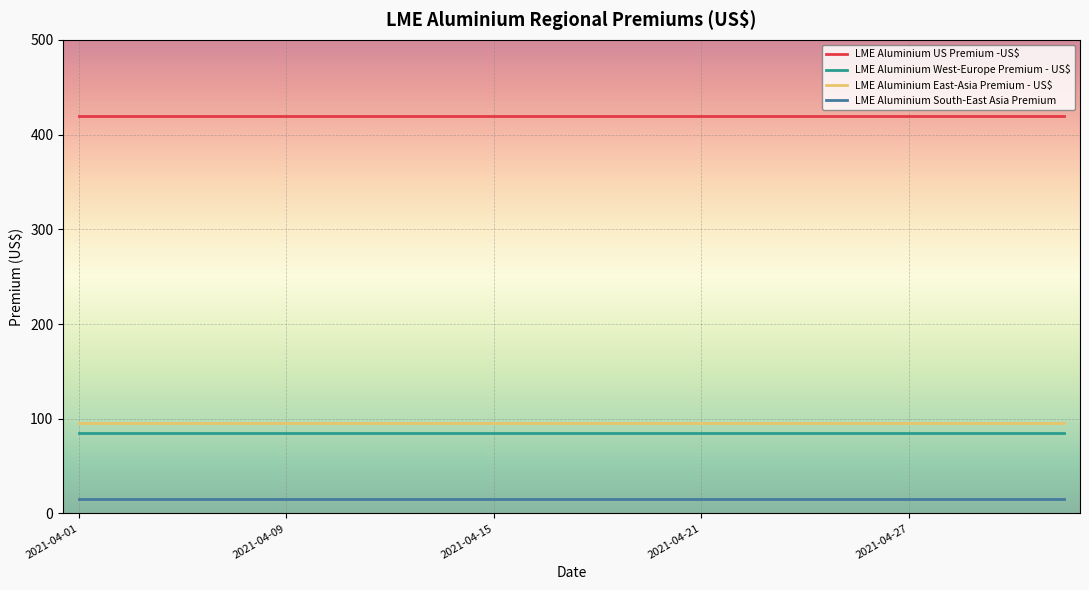

Reading left to right, what are all the values shown in this chart?

LME Aluminium US Premium -US$: 420	420	420	420	420	420	420	420	420	420	420	420	420	420	420	420	420	420	420	420
LME Aluminium West-Europe Premium - US$: 85	85	85	85	85	85	85	85	85	85	85	85	85	85	85	85	85	85	85	85
LME Aluminium East-Asia Premium - US$: 95	95	95	95	95	95	95	95	95	95	95	95	95	95	95	95	95	95	95	95
LME Aluminium South-East Asia Premium: 15	15	15	15	15	15	15	15	15	15	15	15	15	15	15	15	15	15	15	15